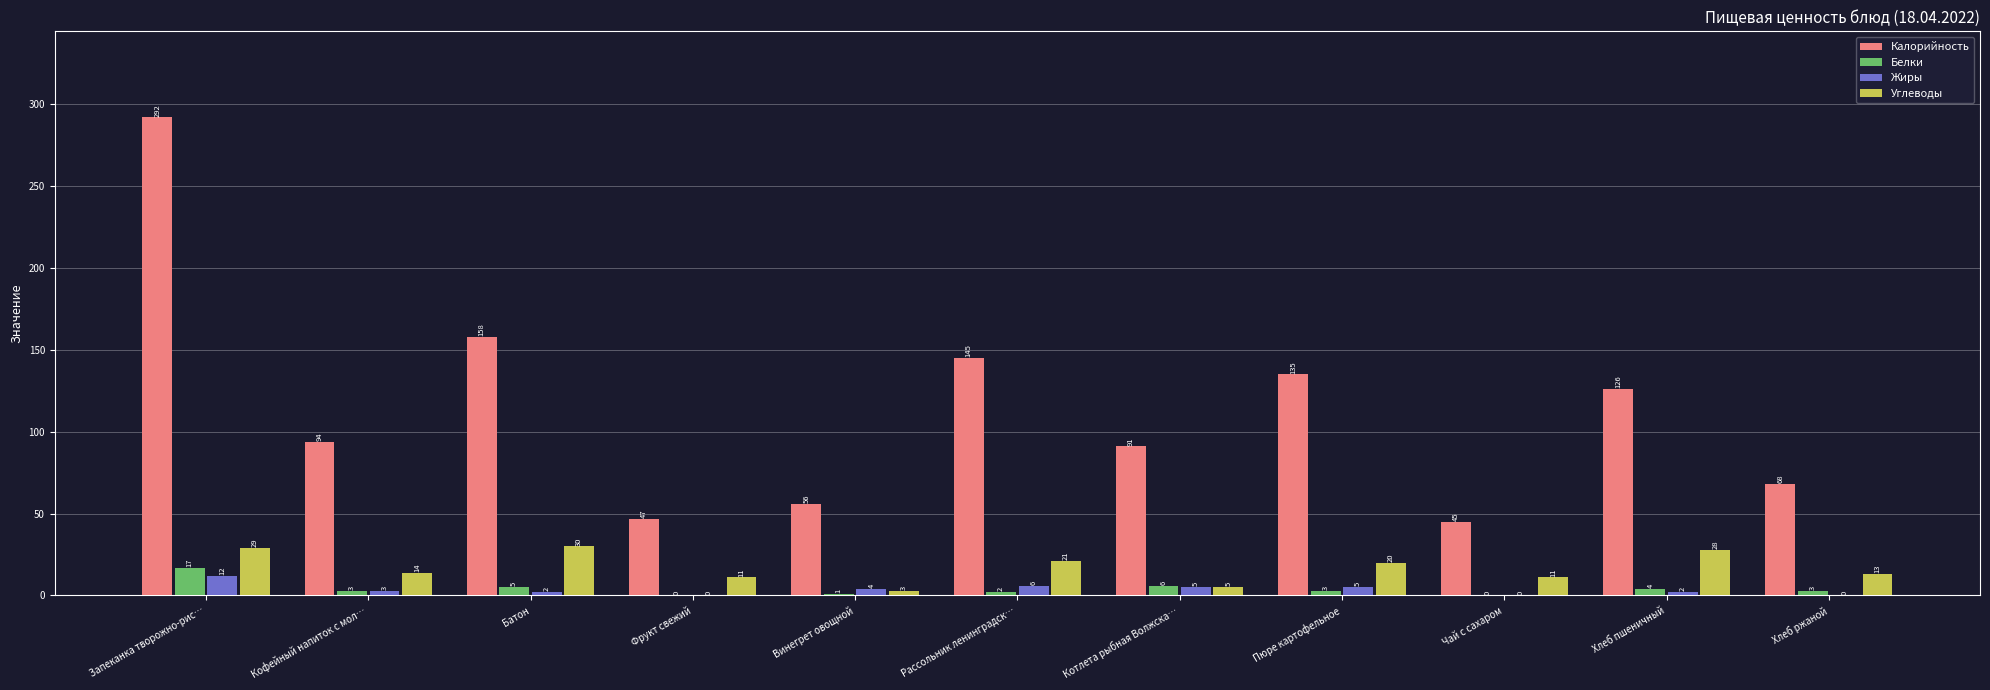

Which series has the largest total across all categories?

Калорийность